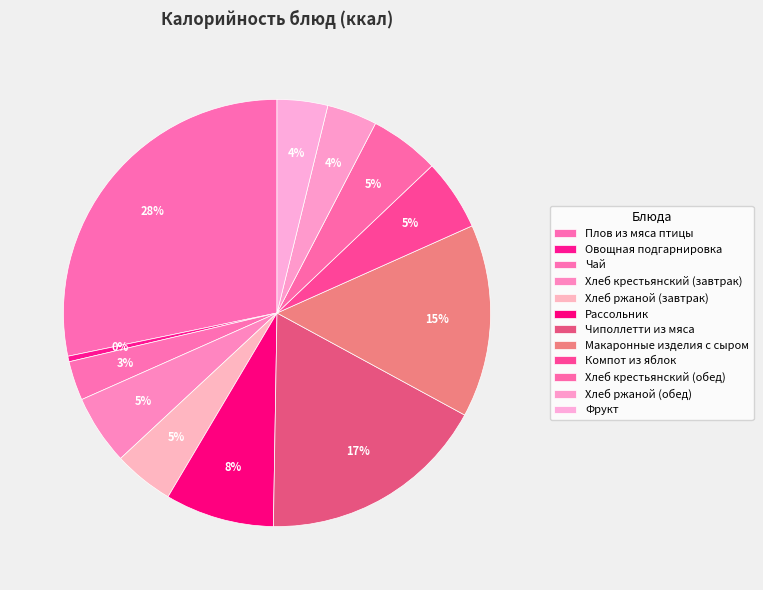

Count the number of slices in the pie.

12